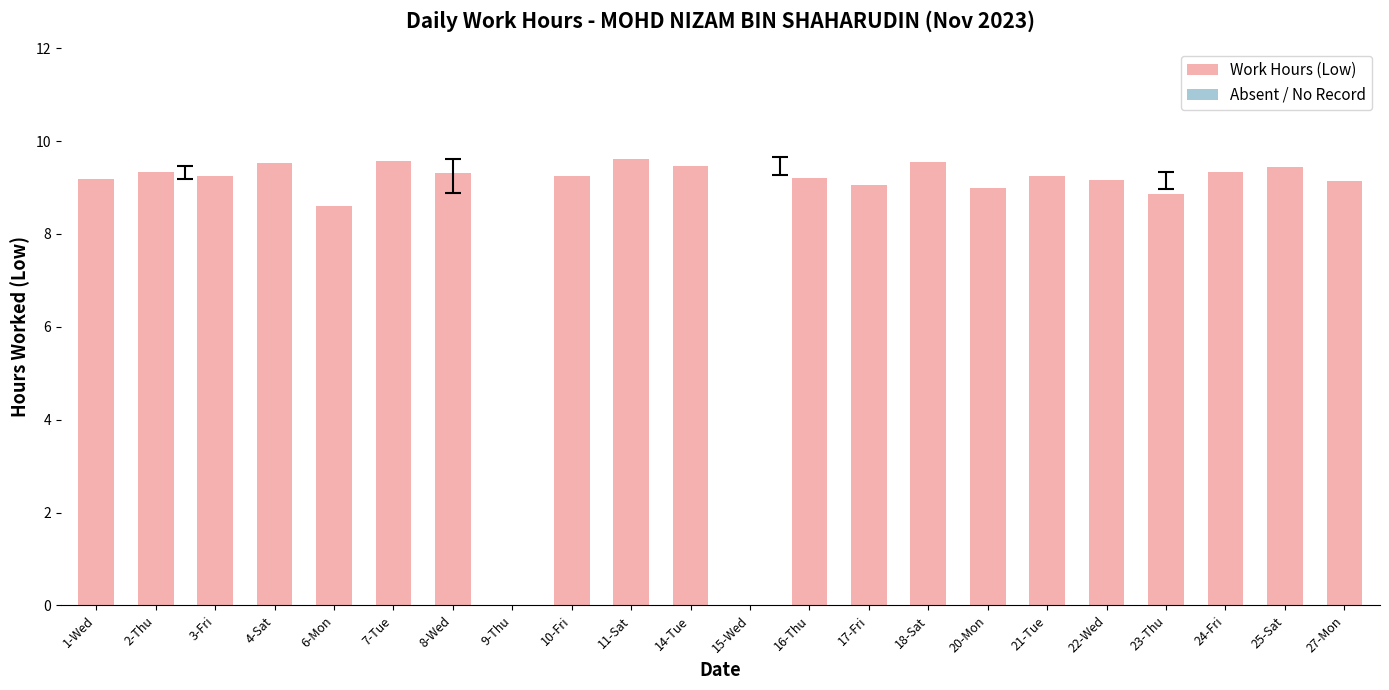

What is the change in value from 2-Thu to 15-Wed?

-9.3